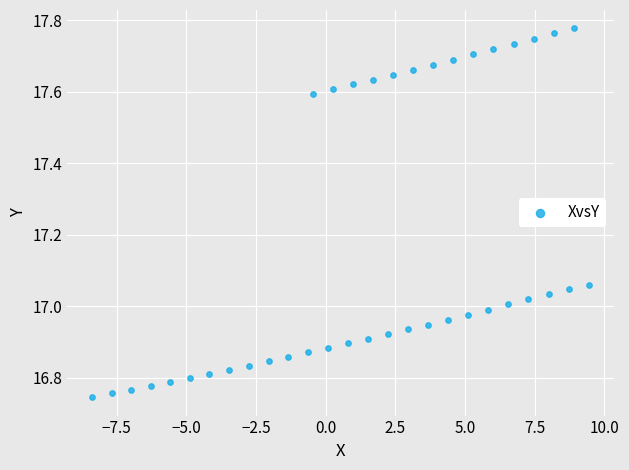

What is the range of Y values (max minus min)?

1.0